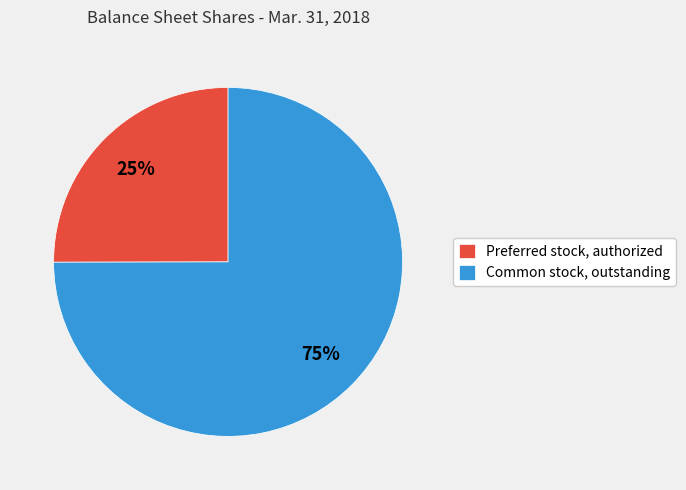

Which category accounts for the majority?

Common stock, outstanding